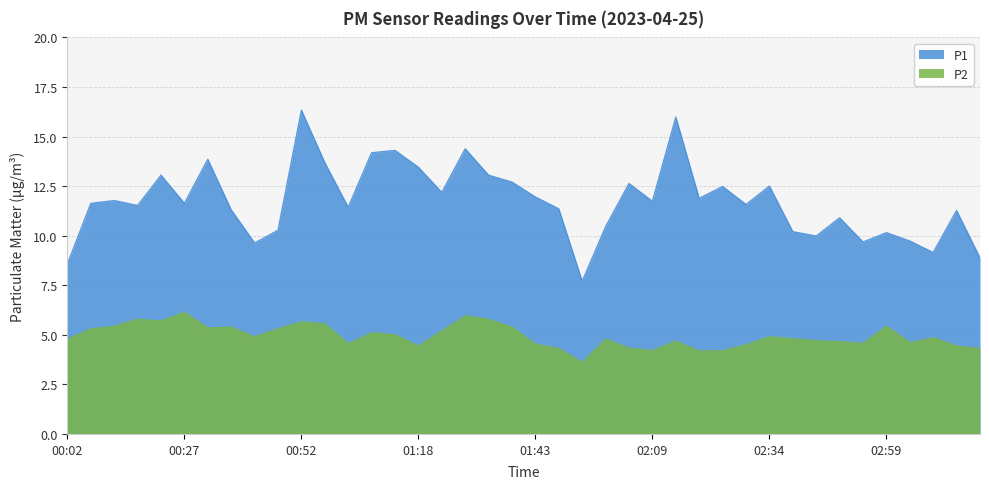

What is the difference between the maximum and second lowest values in the P2 series?

2.0